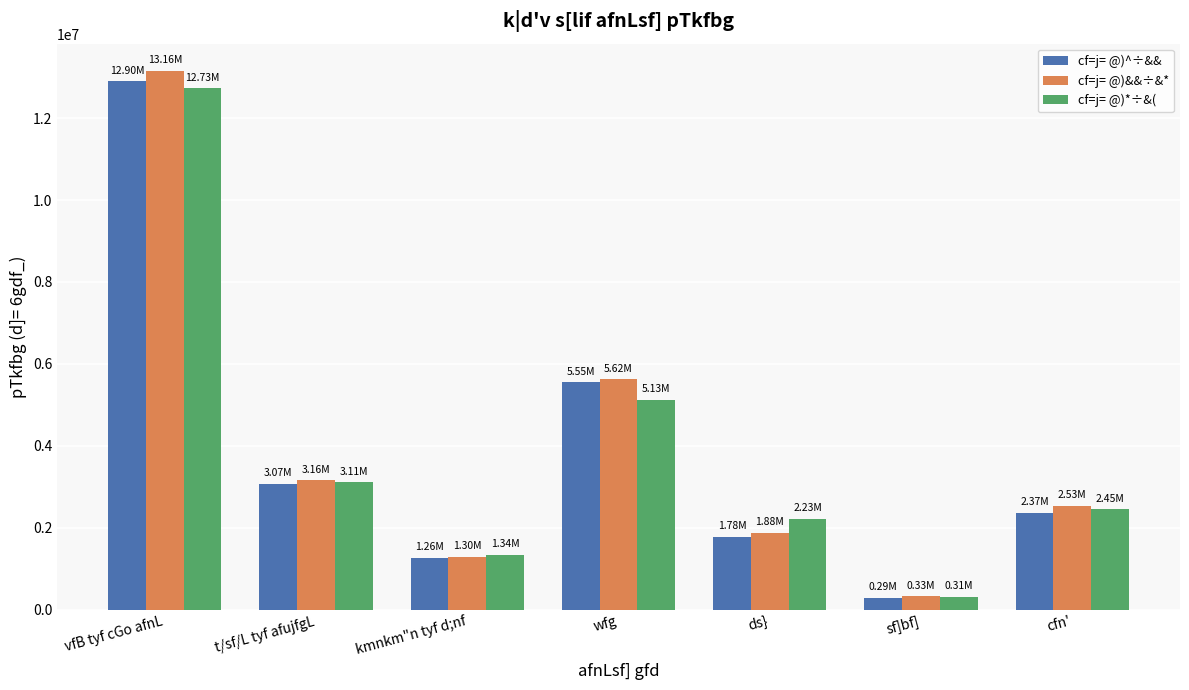

Where is cf=j= @)^÷&& nearest to the value 6595613?

wfg